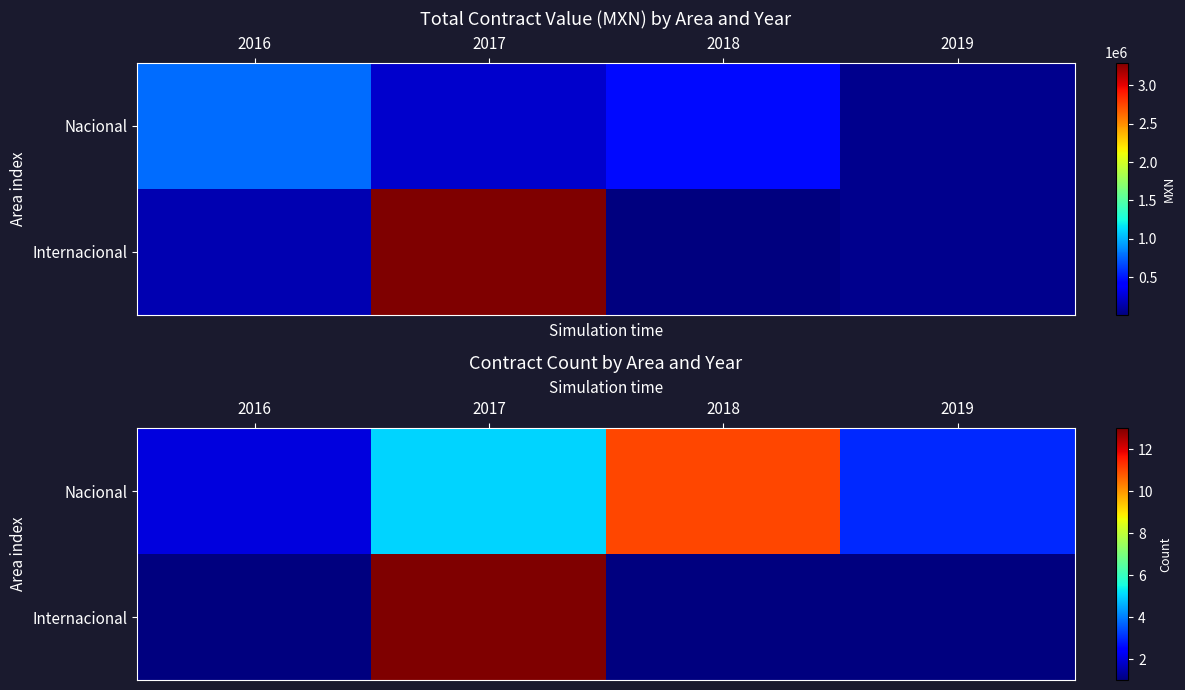

True or false: Nacional has a value of 5 at 2017.

True